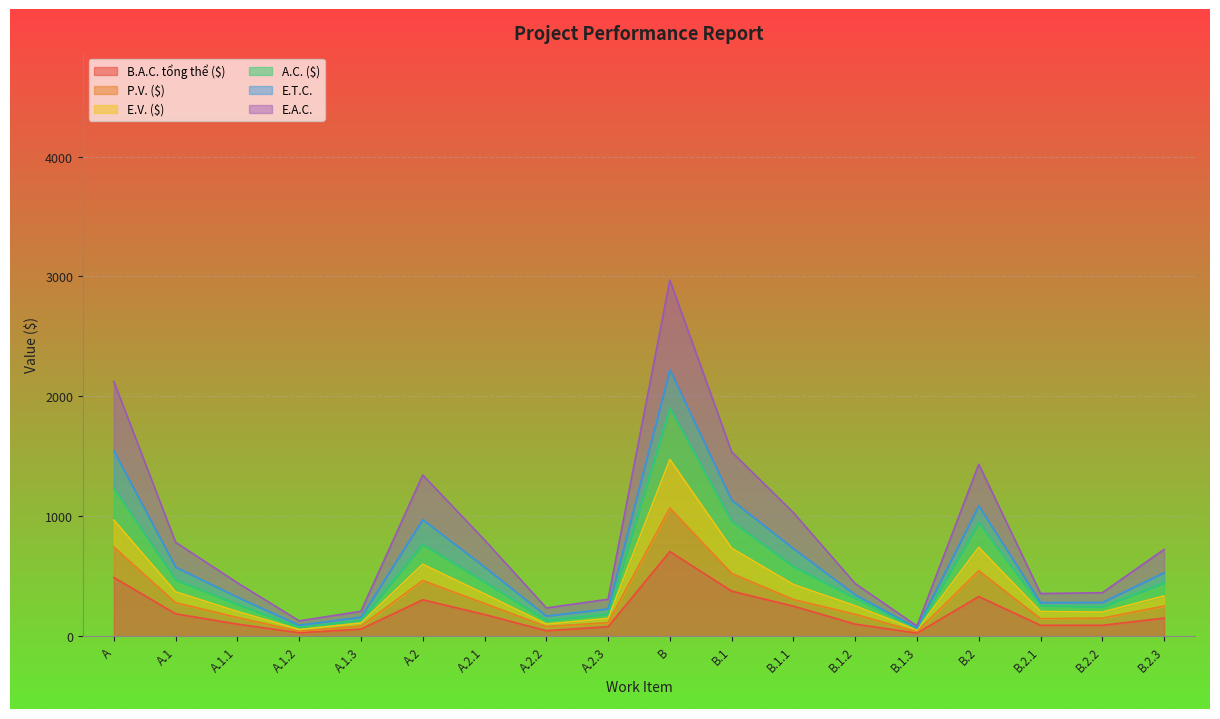

What are all the series names shown in the legend?

B.A.C. tổng thể ($), P.V. ($), E.V. ($), A.C. ($), E.T.C., E.A.C.